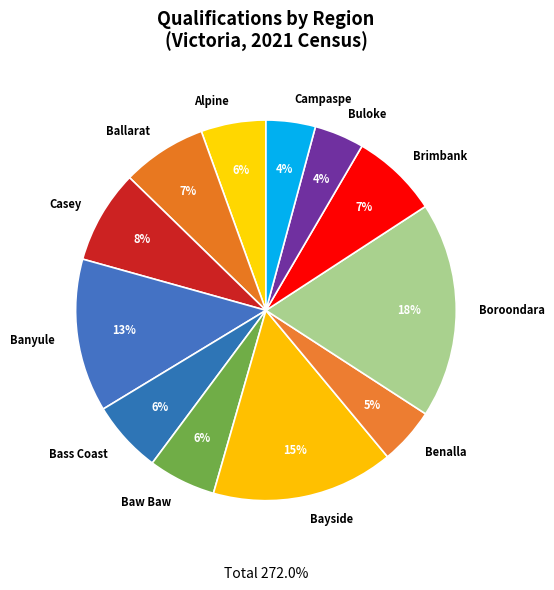

To the nearest percent, what portion does Baw Baw represent?

6%